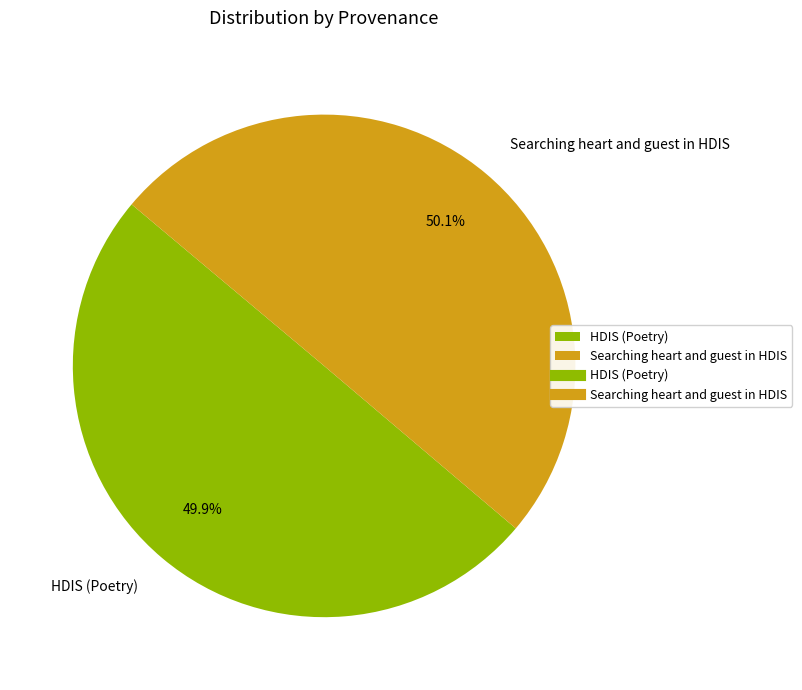

Does any single category account for the majority?

Yes